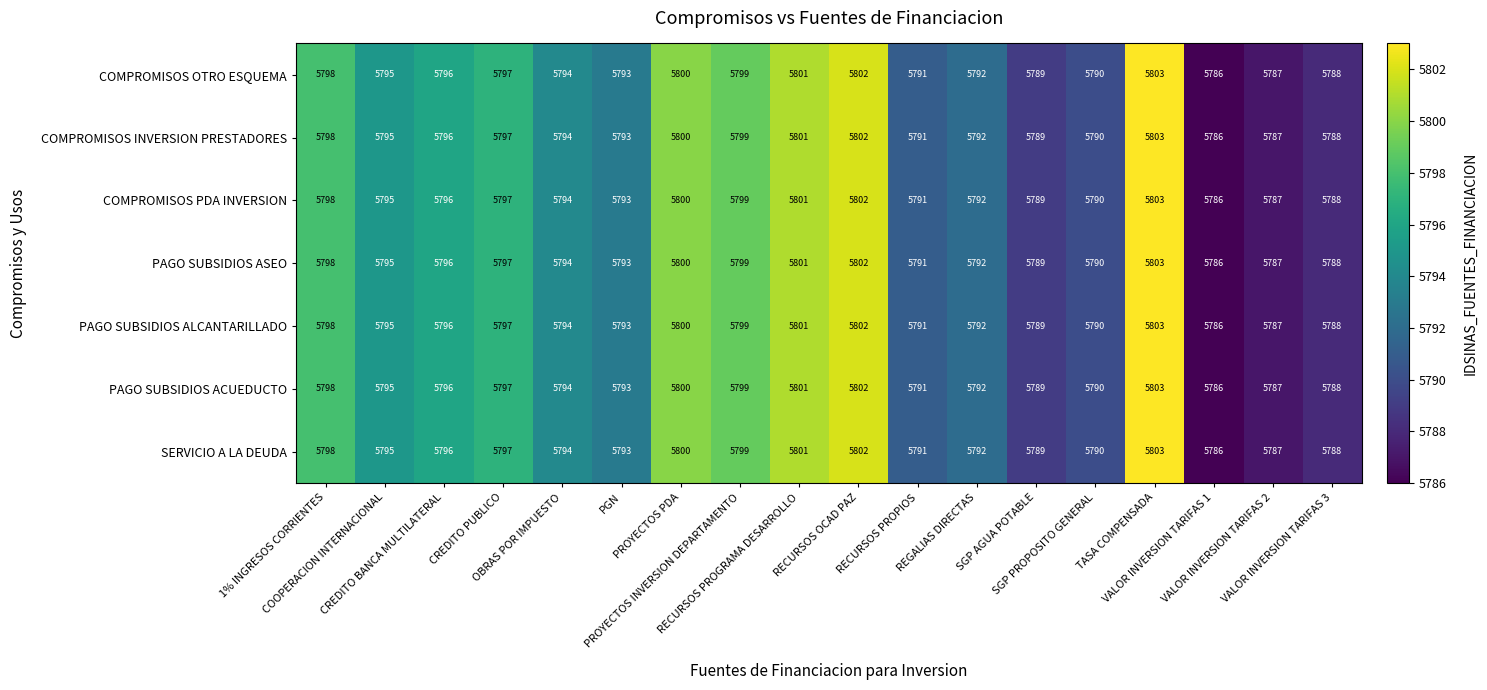

What is the difference between the maximum and minimum values in the PAGO SUBSIDIOS ALCANTARILLADO series?

17